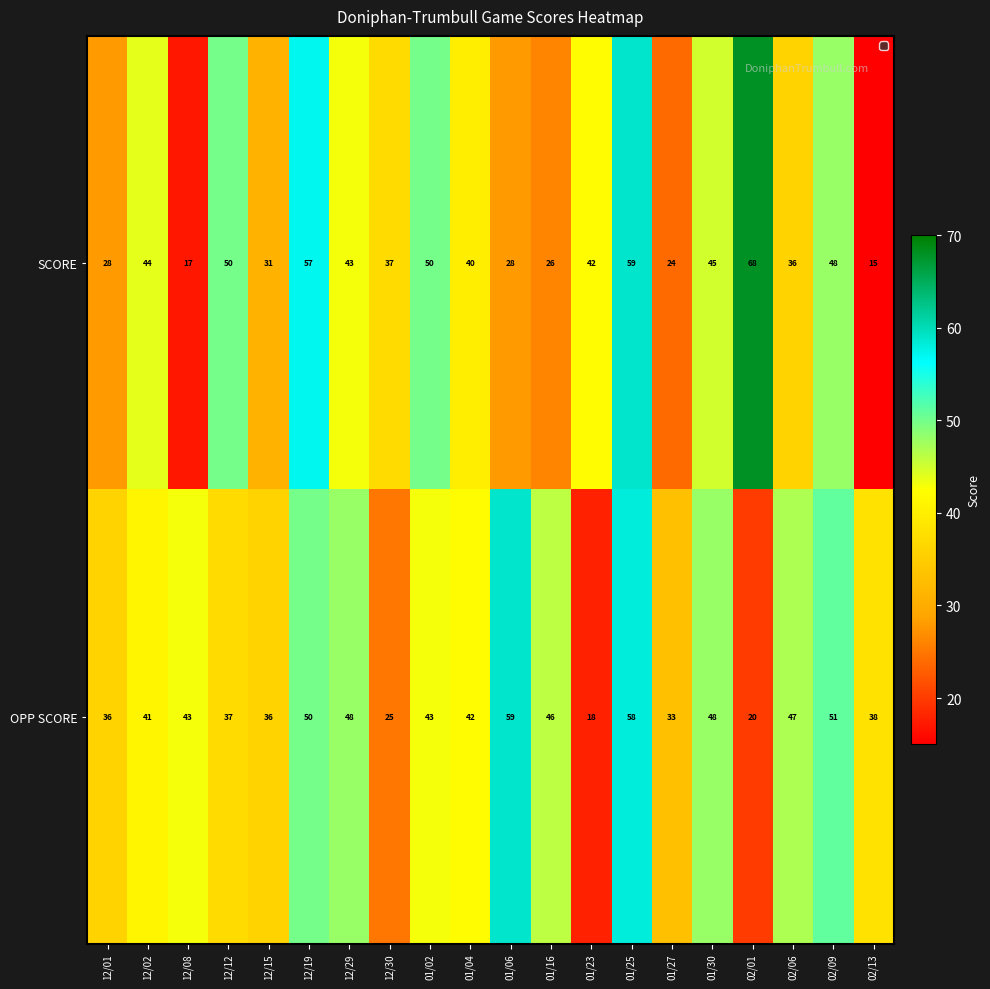

At which label is OPP SCORE closest to 38?

02/13